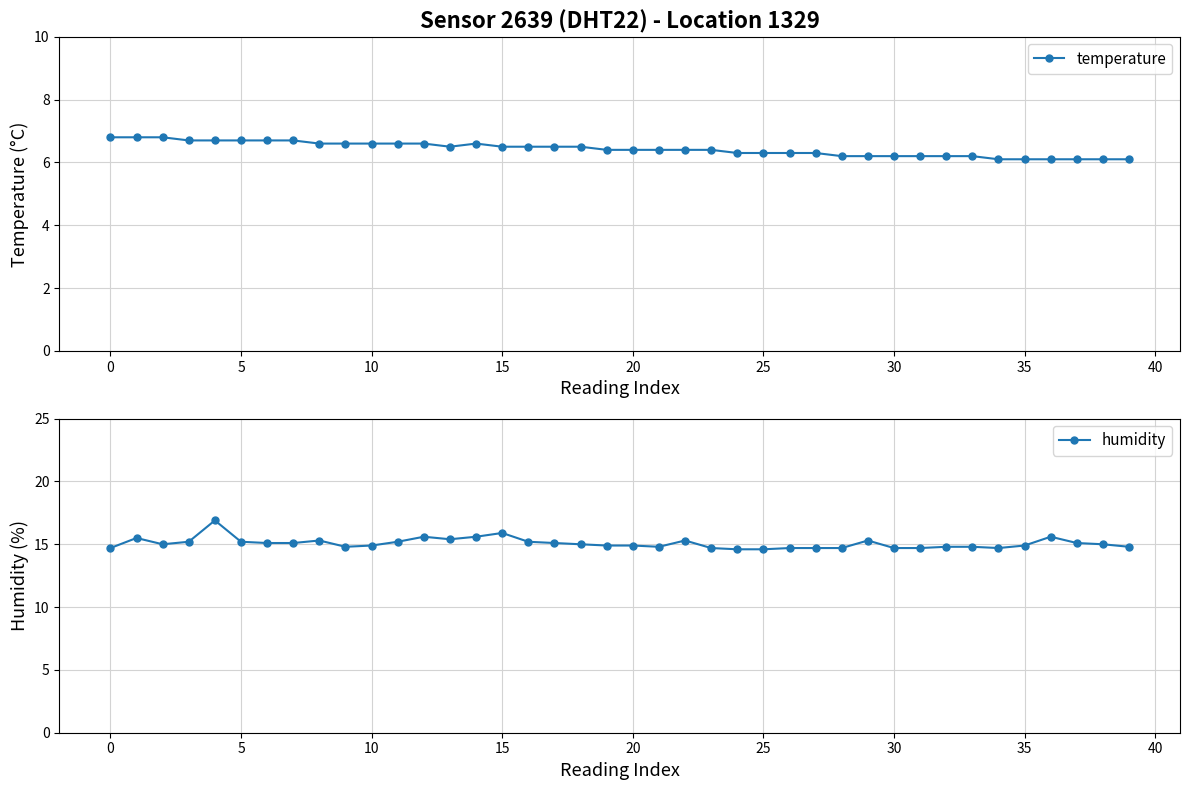

What is the value of the temperature point at the 40th from the left?

6.1